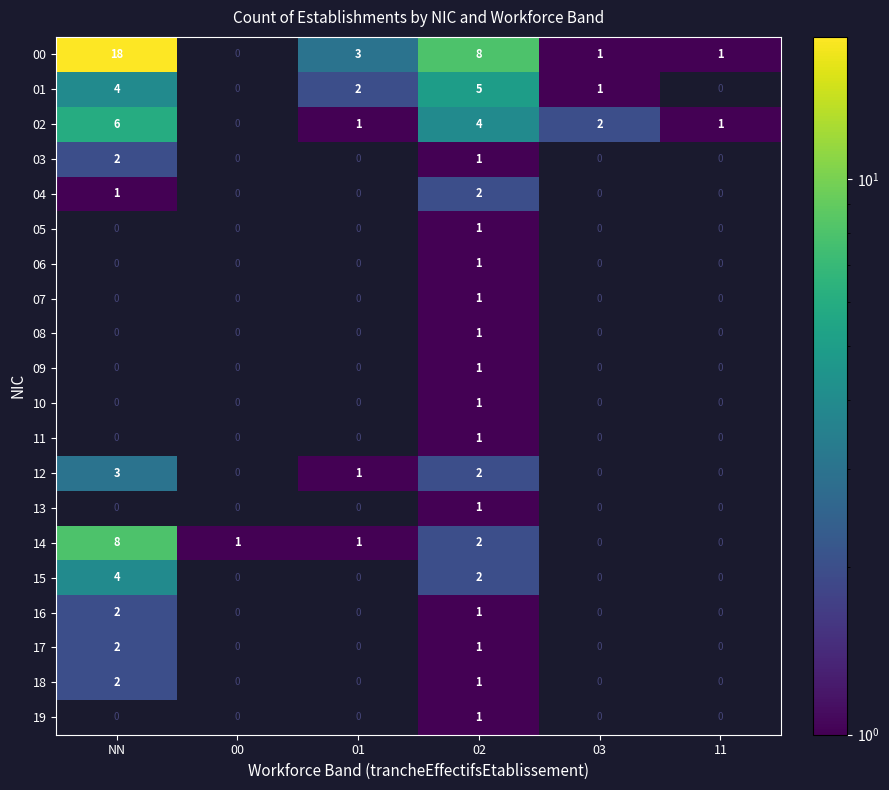

Is it true that 19 equals 0 at 11?

True